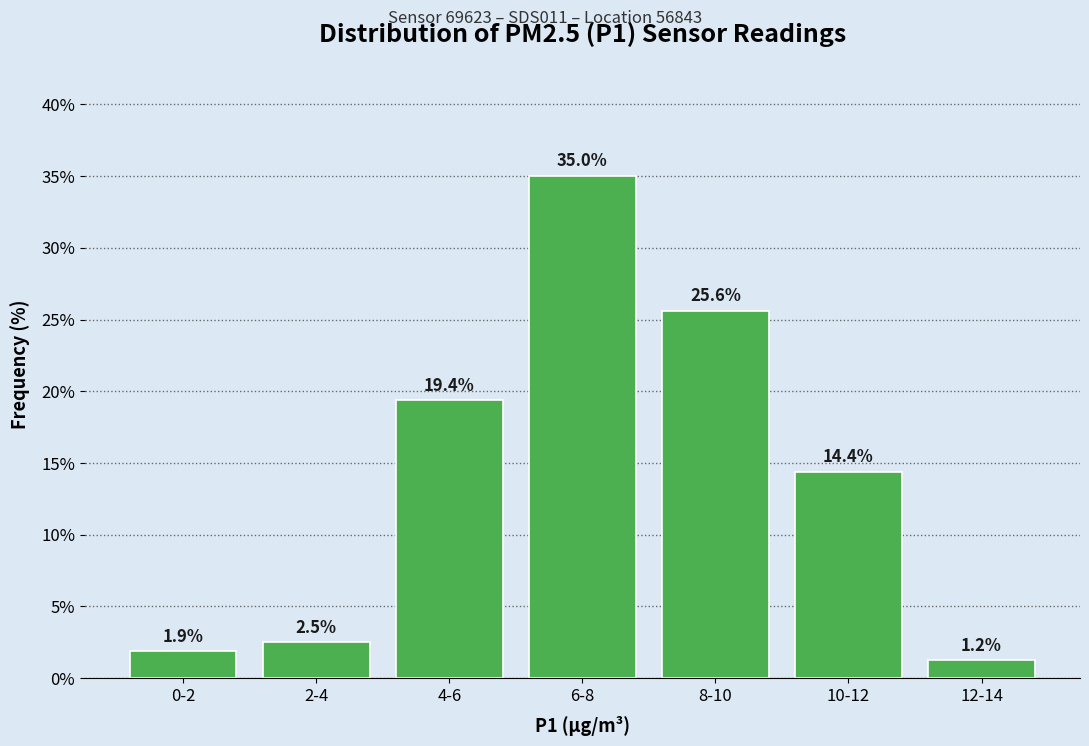

What is the value of the 4th bar from the left?

35.0